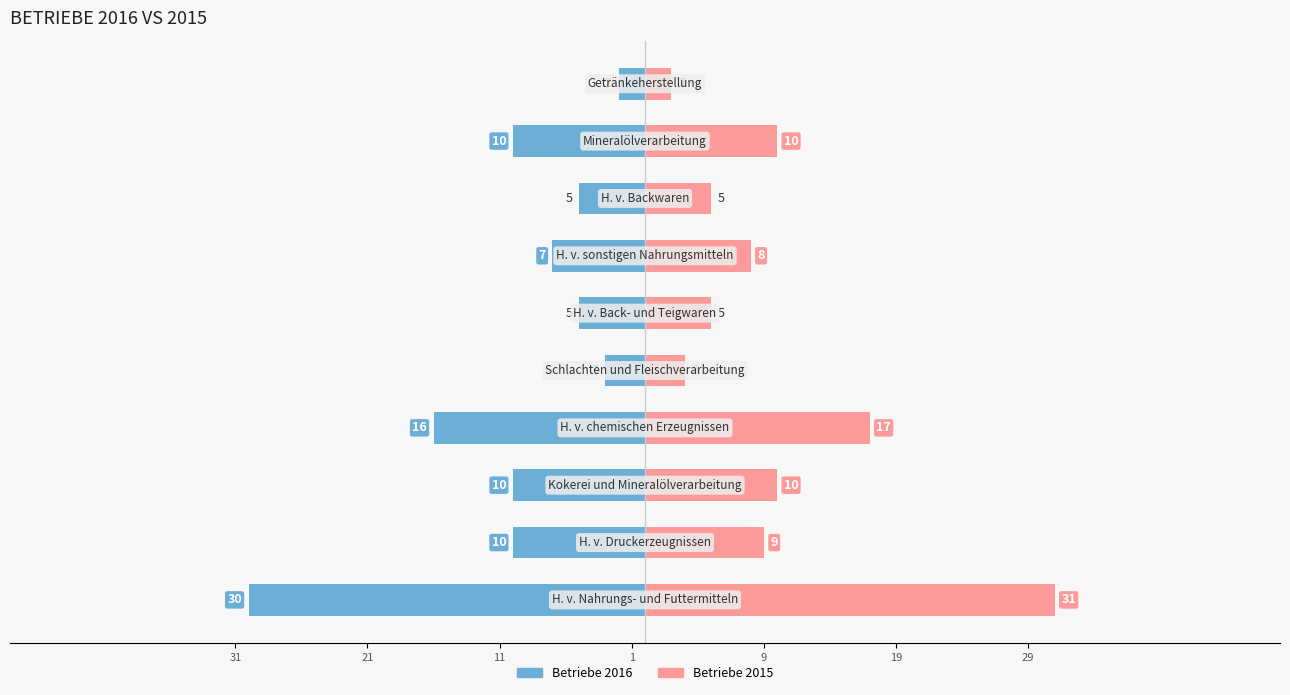

List the series in order of their peak value, highest first.

Betriebe 2015, Betriebe 2016